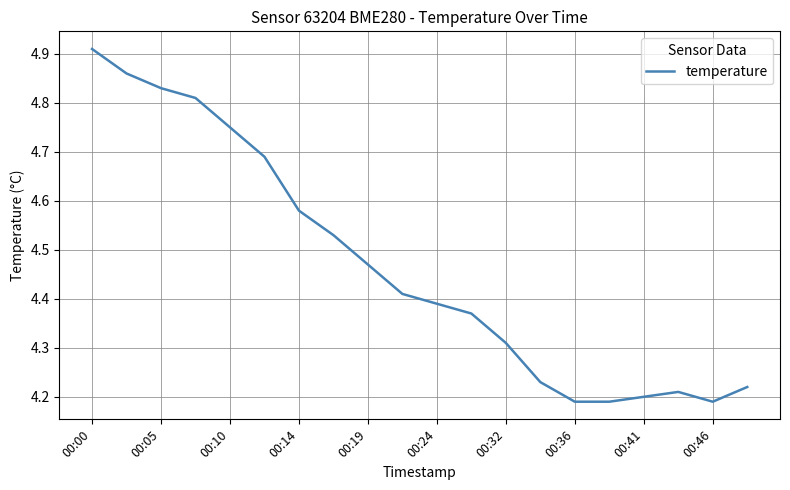

What is the difference between the maximum and minimum values?

0.7